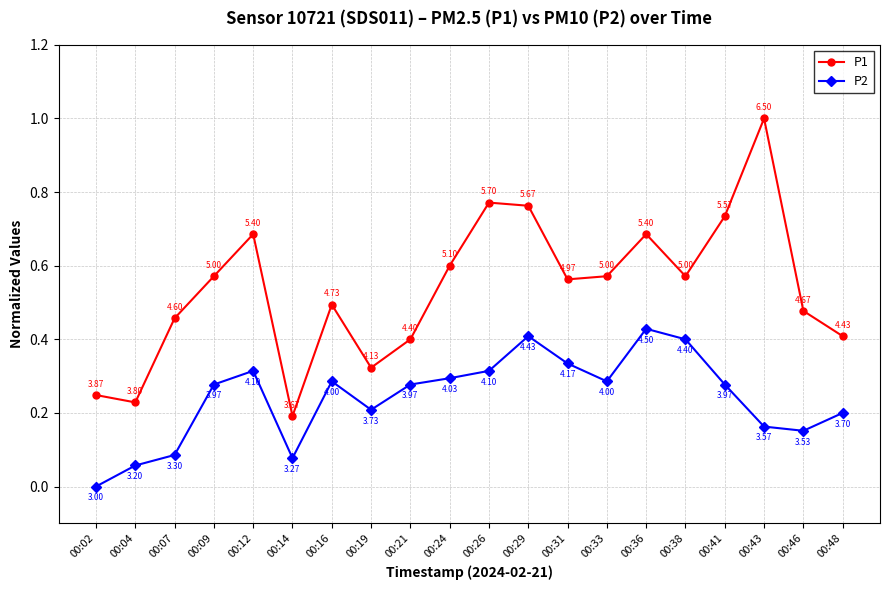

What is the maximum value for P1?

1.0